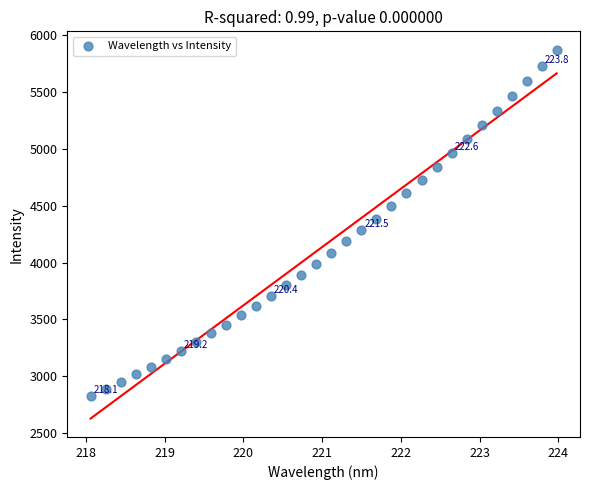

What is the range of X values (max minus min)?

5.9